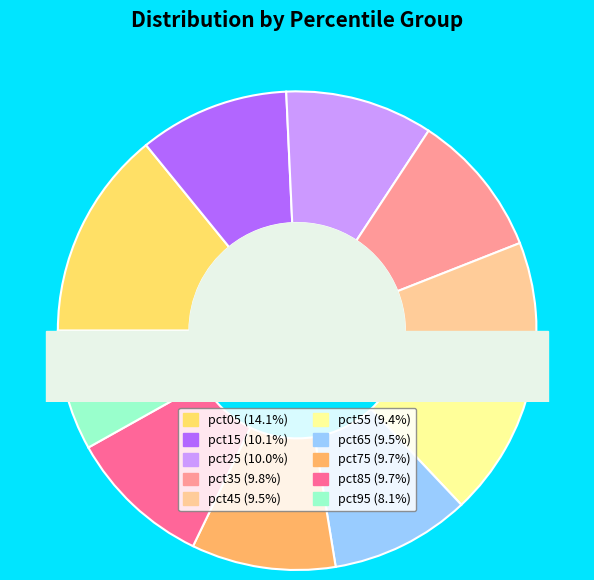

Is it true that pct15 is 10% of the pie?

True